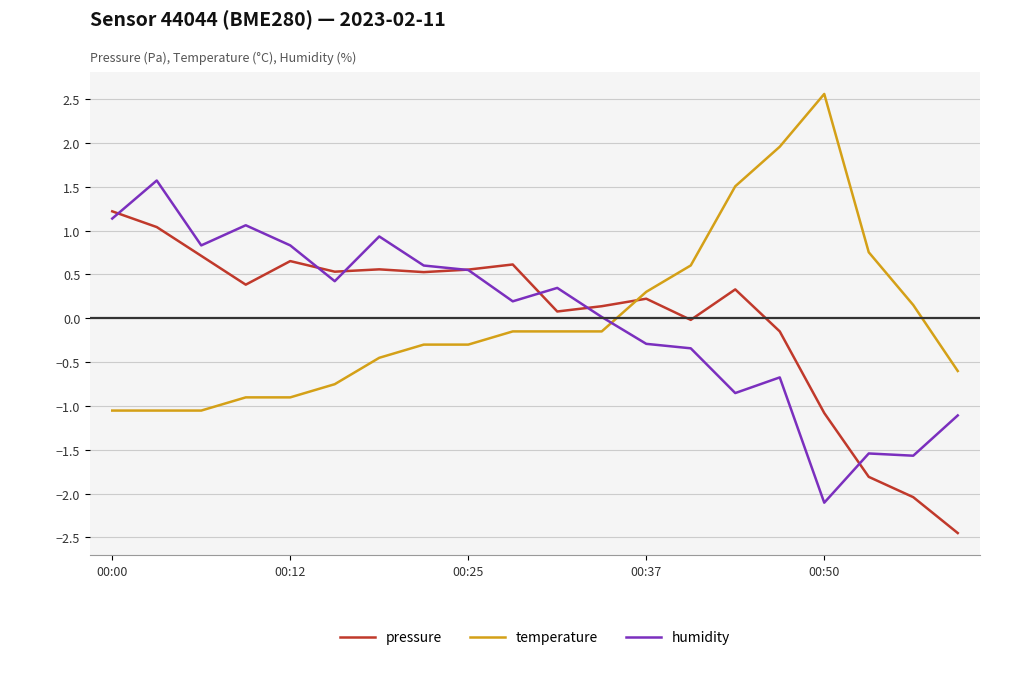

After their last crossing, which series has the higher values: pressure or temperature?

temperature